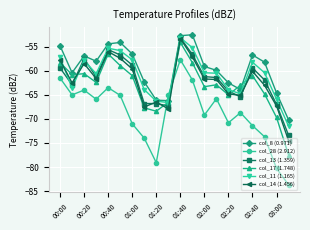

How many data points in col_11 (1.165) are above -60?

8